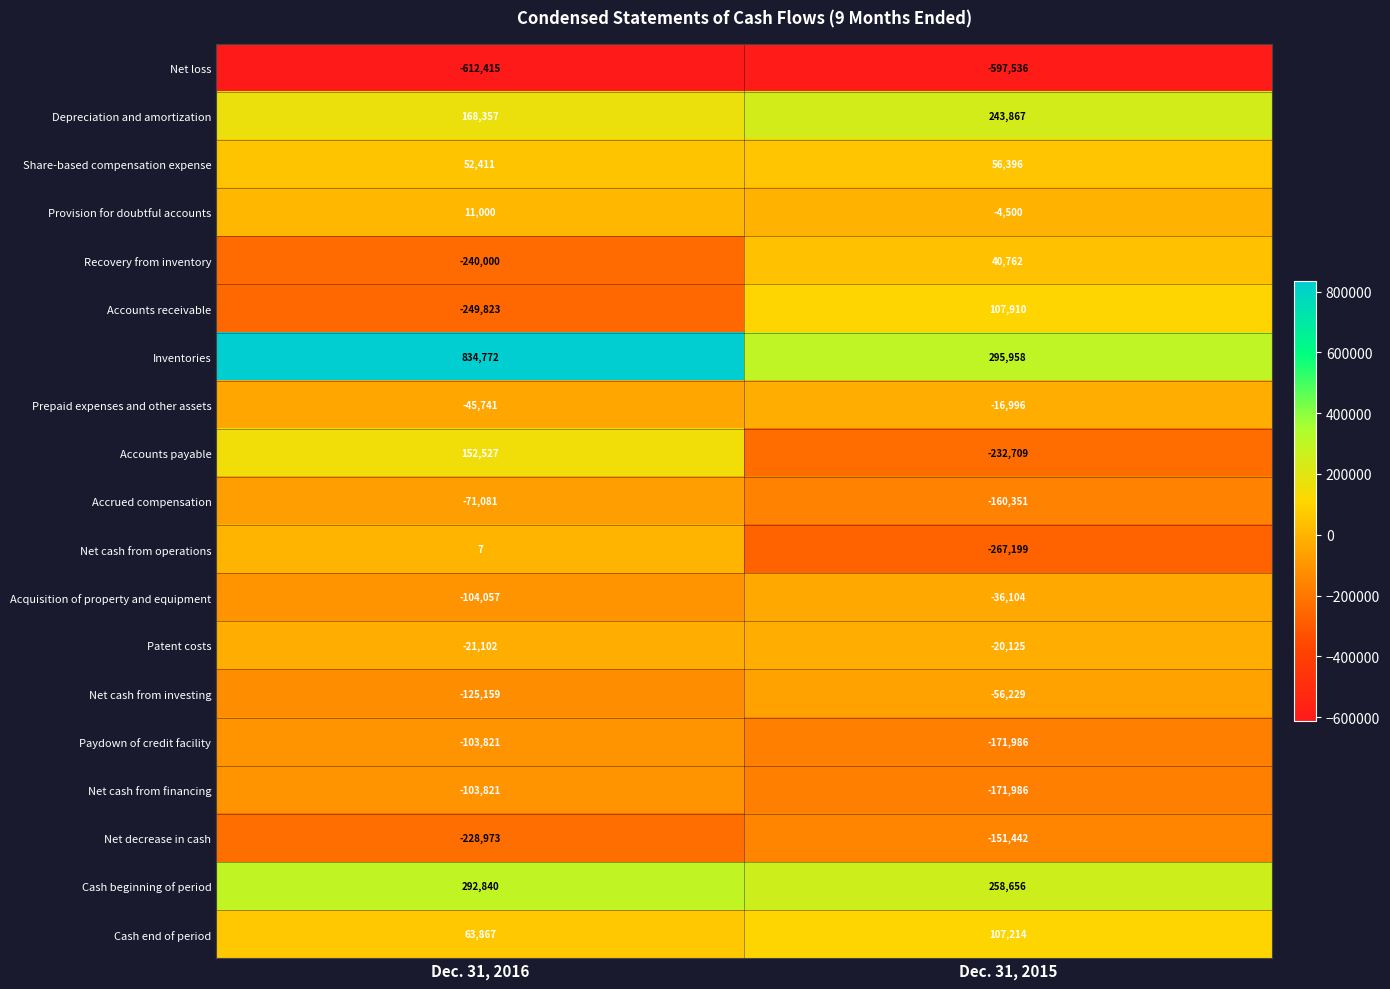

What is the average value of the Cash beginning of period series?

275748